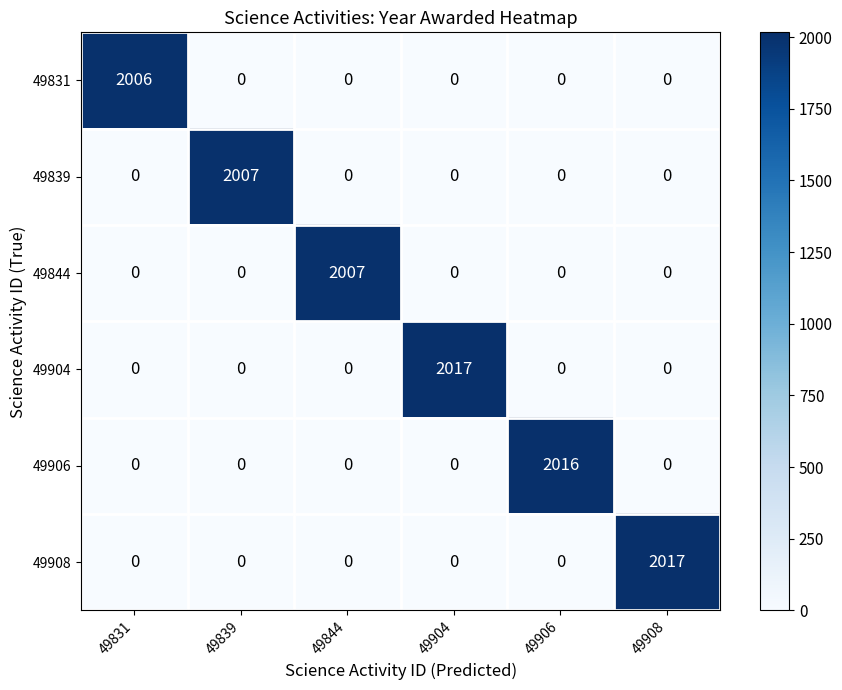

What is the total value across all series at 49904?

2017